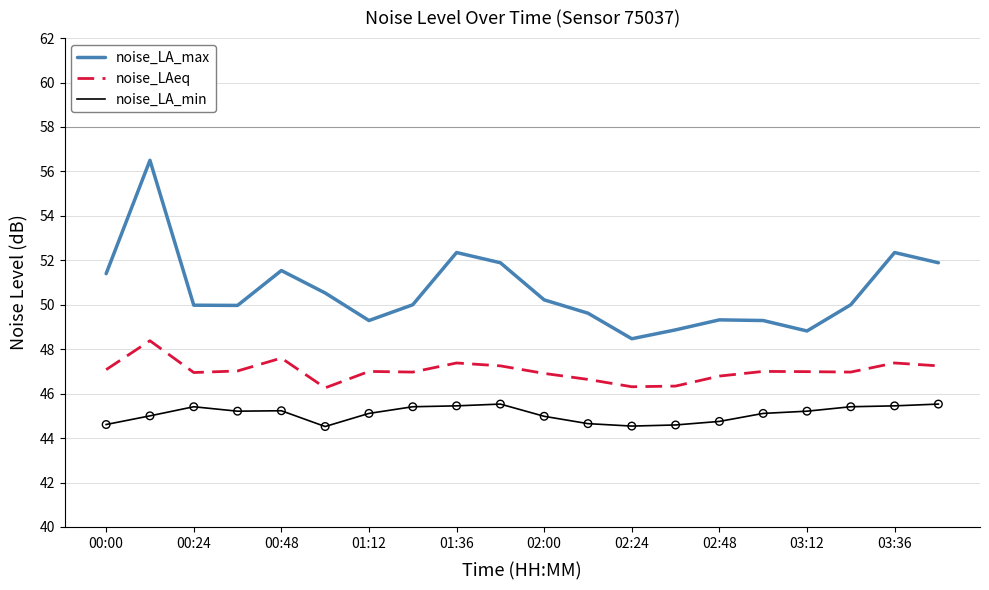

Which series has the largest range (max minus min)?

noise_LA_max